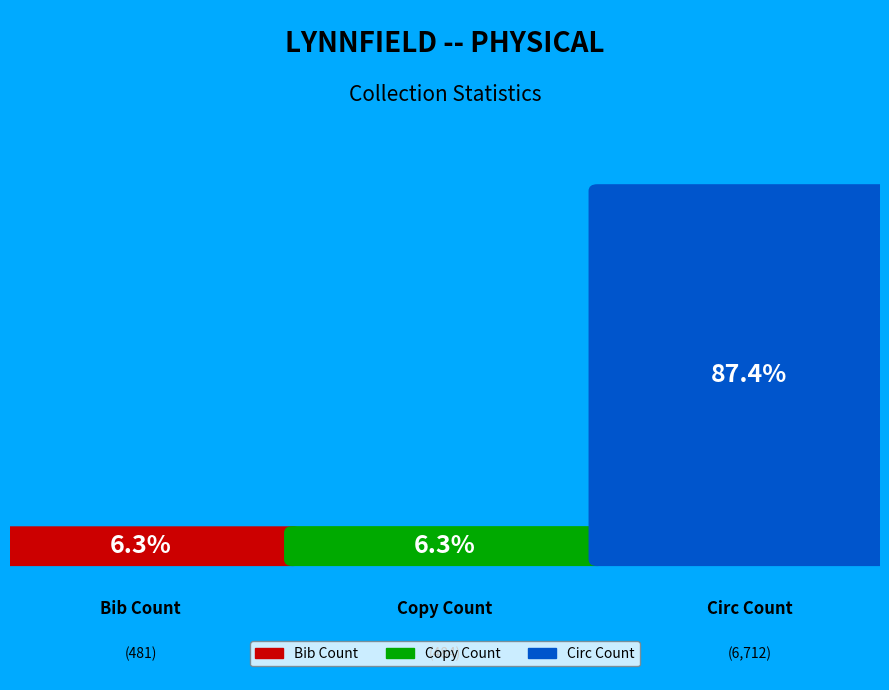

Is there any slice that represents more than half of the pie?

Yes